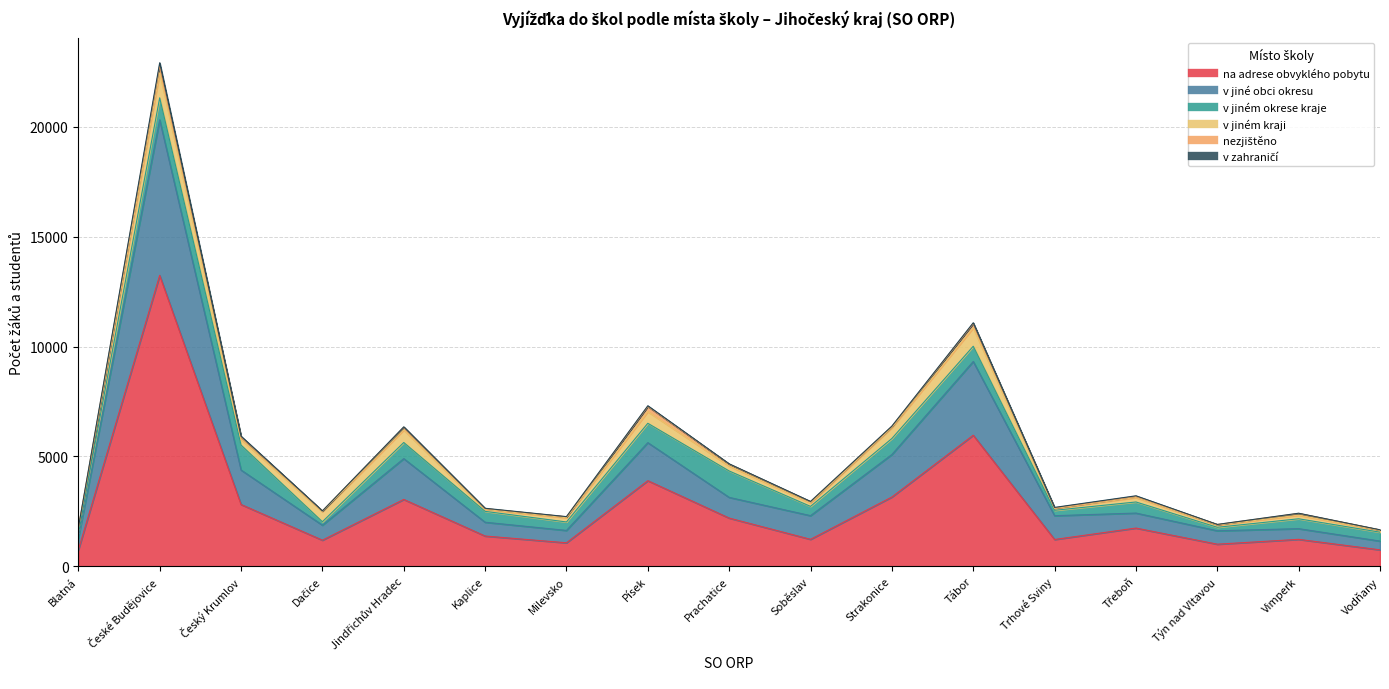

What position from the right is Dačice?

14